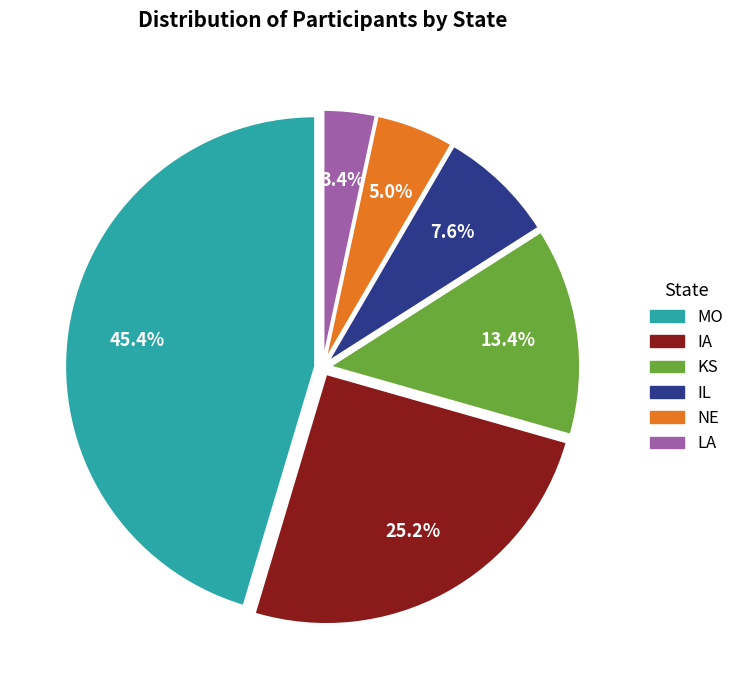

Which slice is the largest?

MO